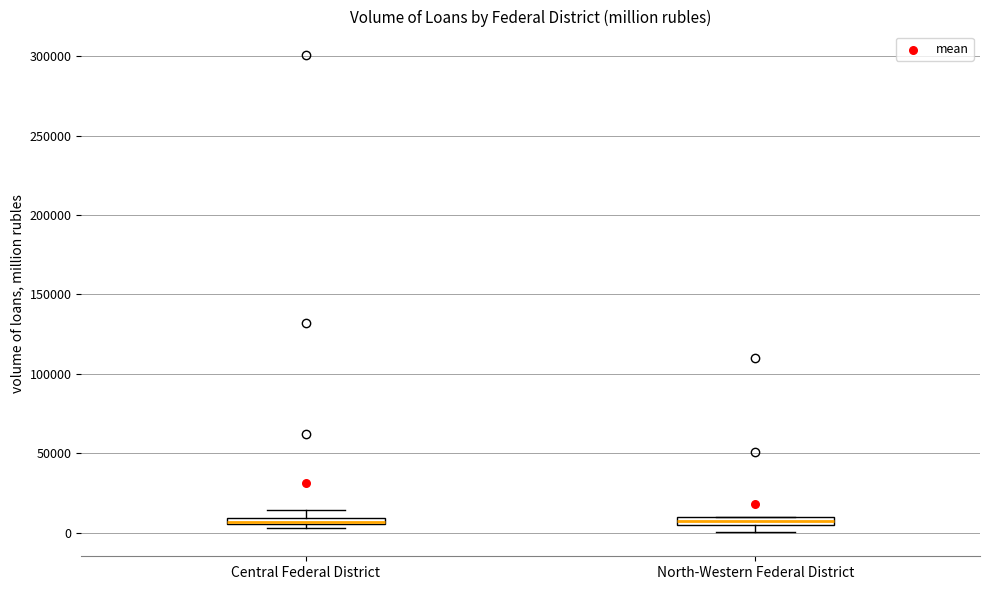

Where is the upper edge of the box for North-Western Federal District on the y-axis? The values are not printed on the chart, so give them approximately, as read against the axis.

10000